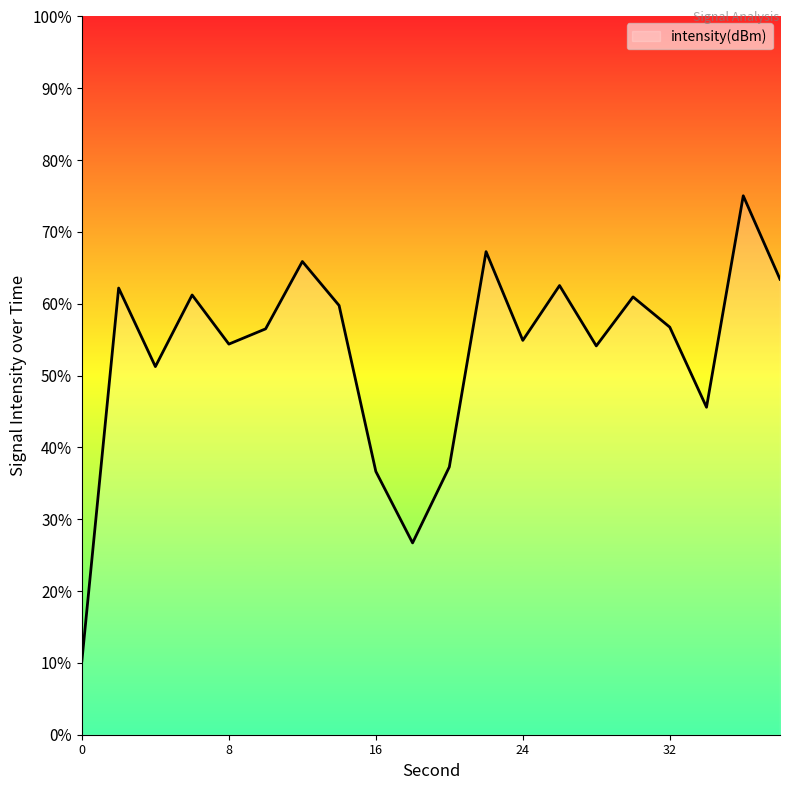

List the labels in order of value, largest first.

36, 22, 12, 38, 26, 2, 6, 30, 14, 32, 10, 24, 8, 28, 4, 34, 20, 16, 18, 0